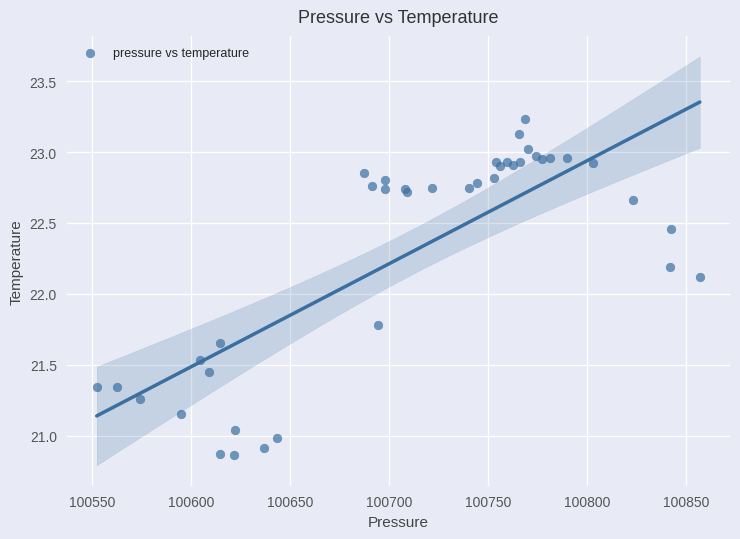

What Y value in the scatter plot is closest to 22?

22.1